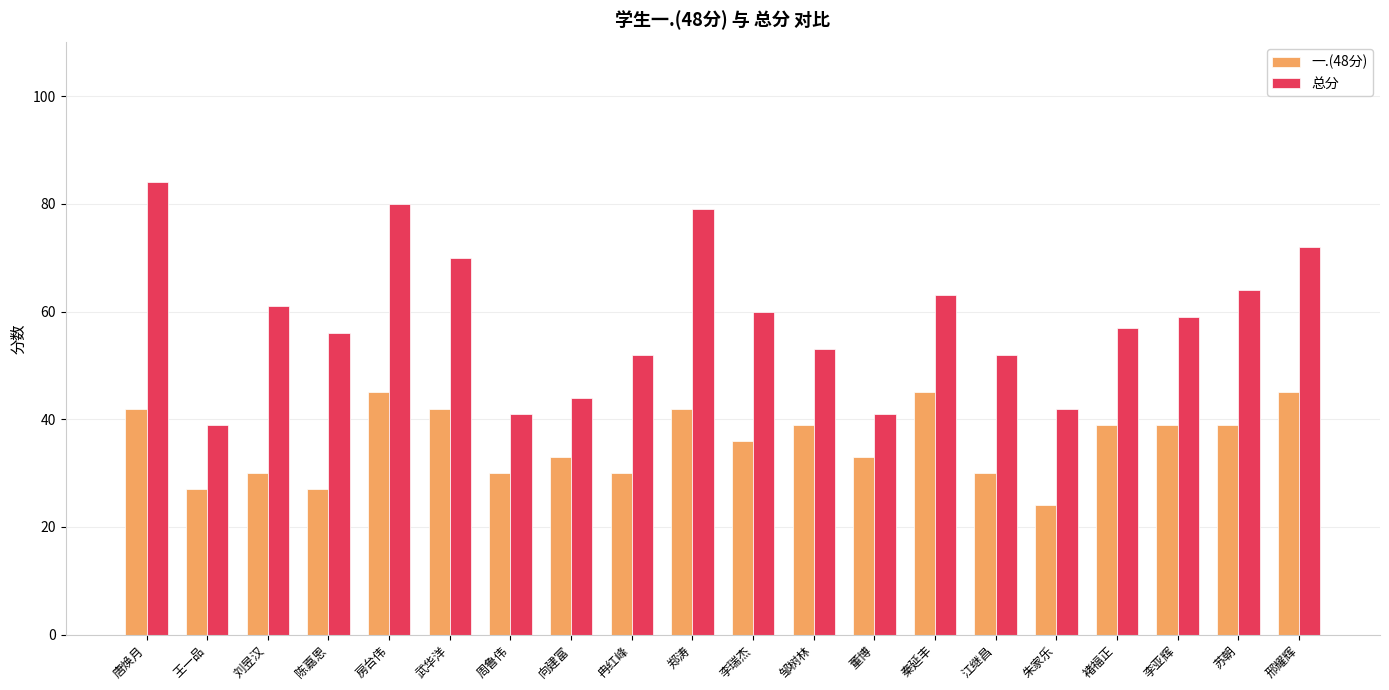

What is the value of the 总分 bar at the 16th from the left?

42